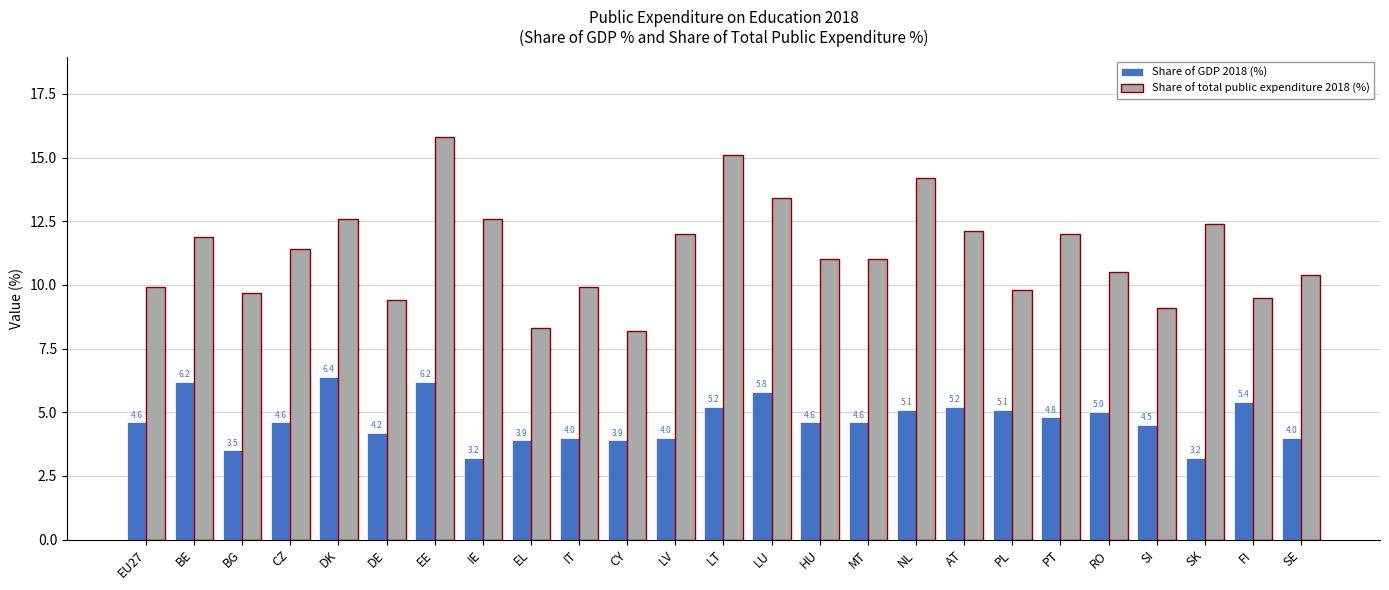

What value does the Share of GDP 2018 (%) series have at SE?

4.0